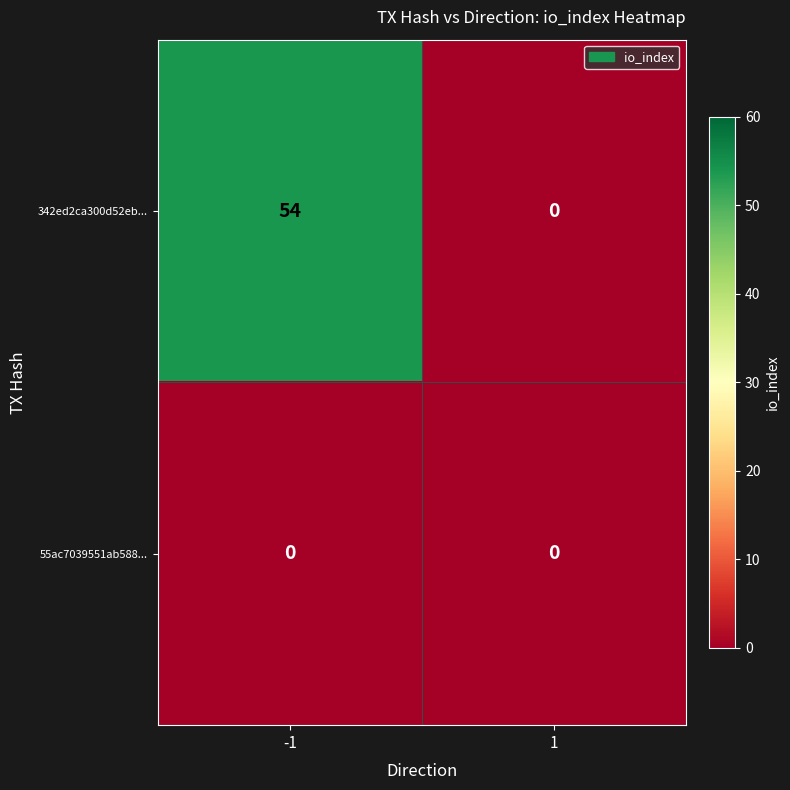

Which series has the widest spread of values?

342ed2ca300d52eb...